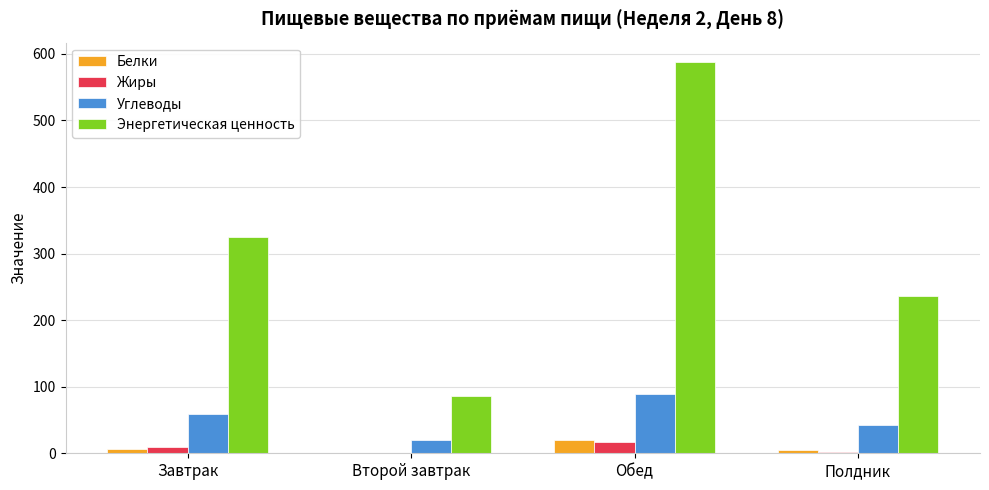

How many groups of bars are there?

4